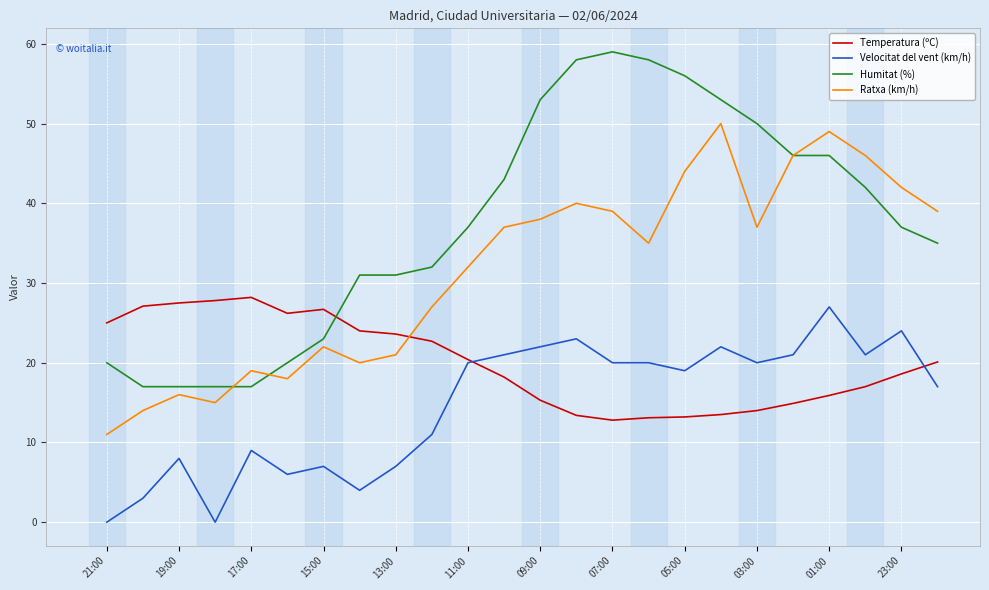

Which series has the largest range (max minus min)?

Humitat (%)